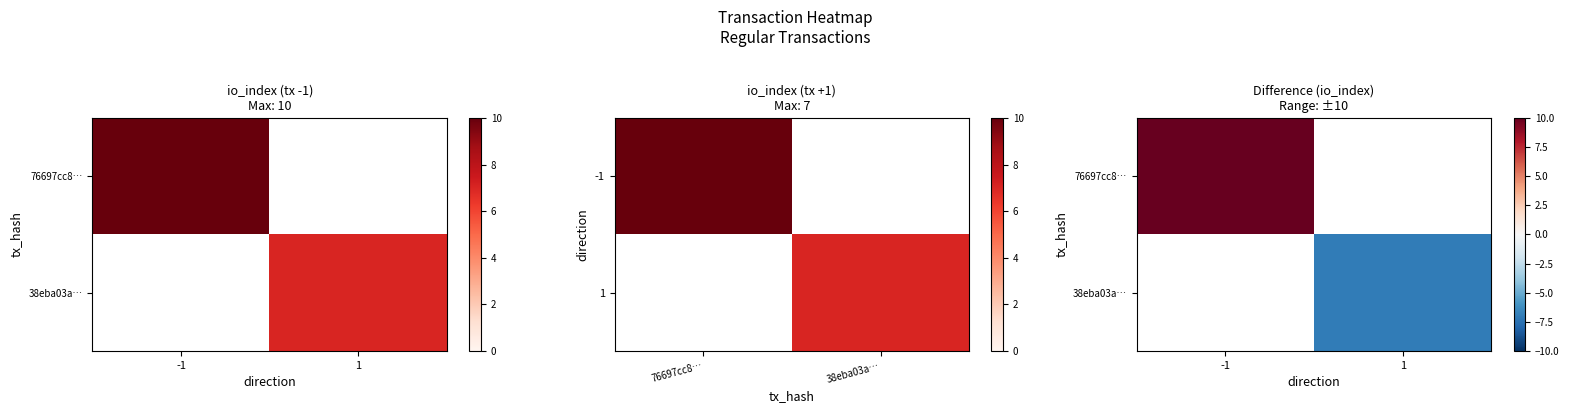

At how many categories does at least one series exceed 4?

1